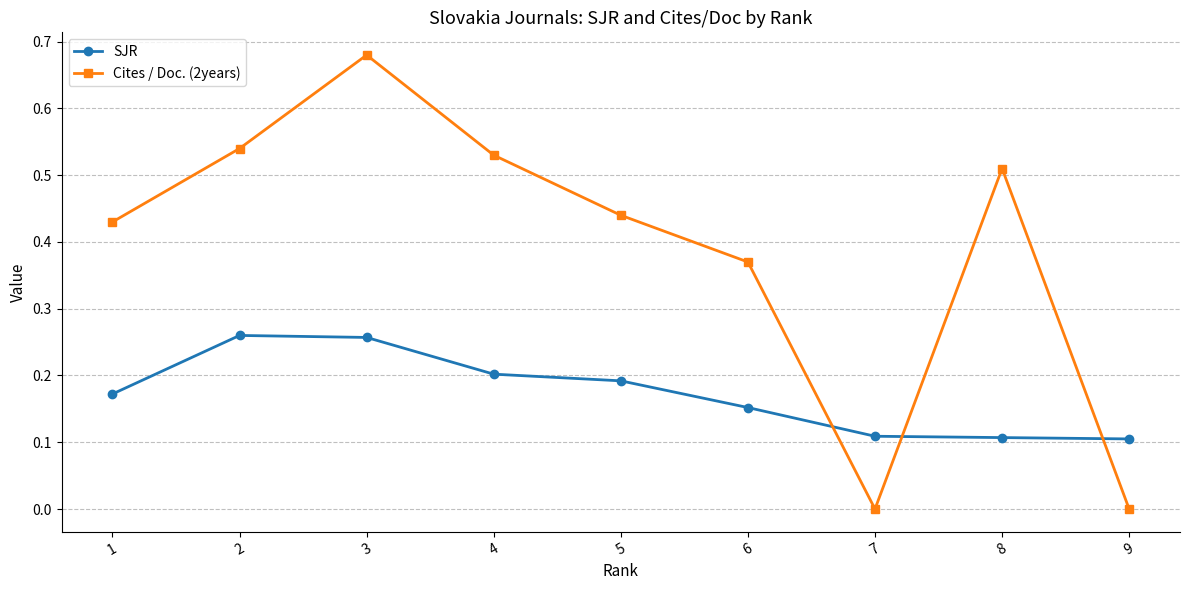

What is the sum of all SJR values?

1.6